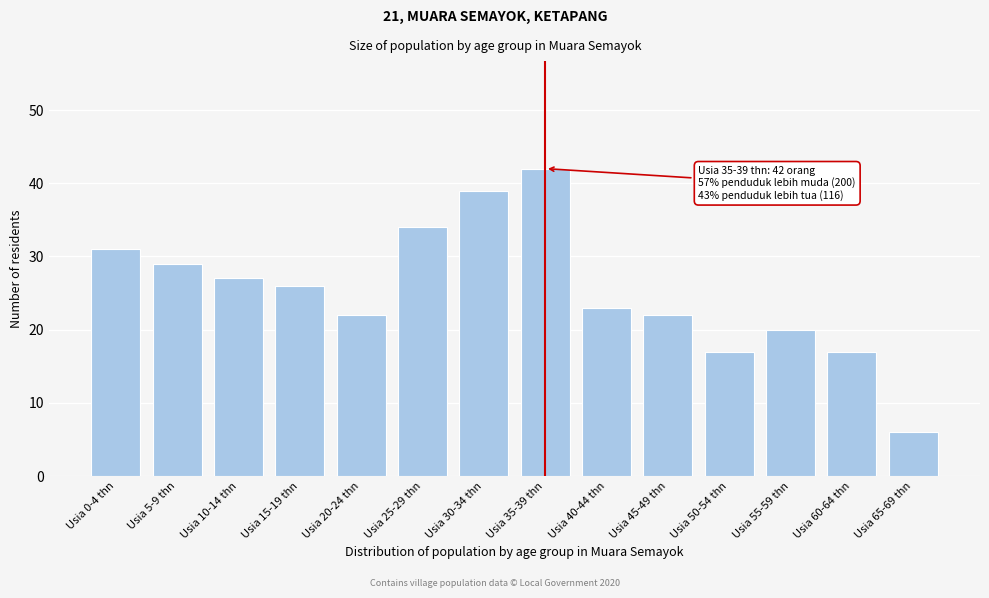

Reading left to right, what are all the values shown in this chart?

31	29	27	26	22	34	39	42	23	22	17	20	17	6